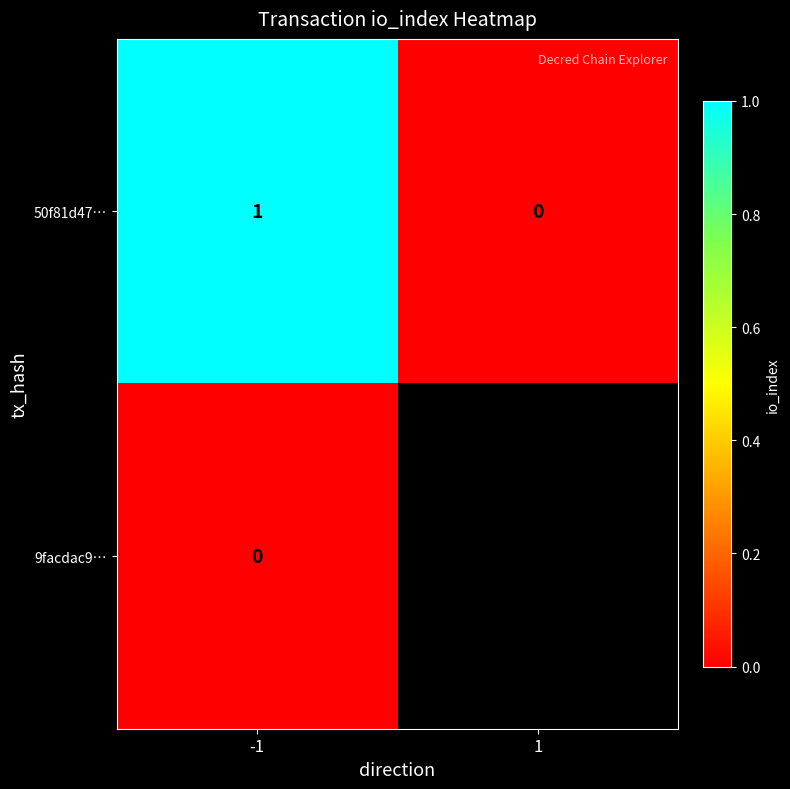

Rank the series at -1 from lowest to highest value.

9facdac9…, 50f81d47…